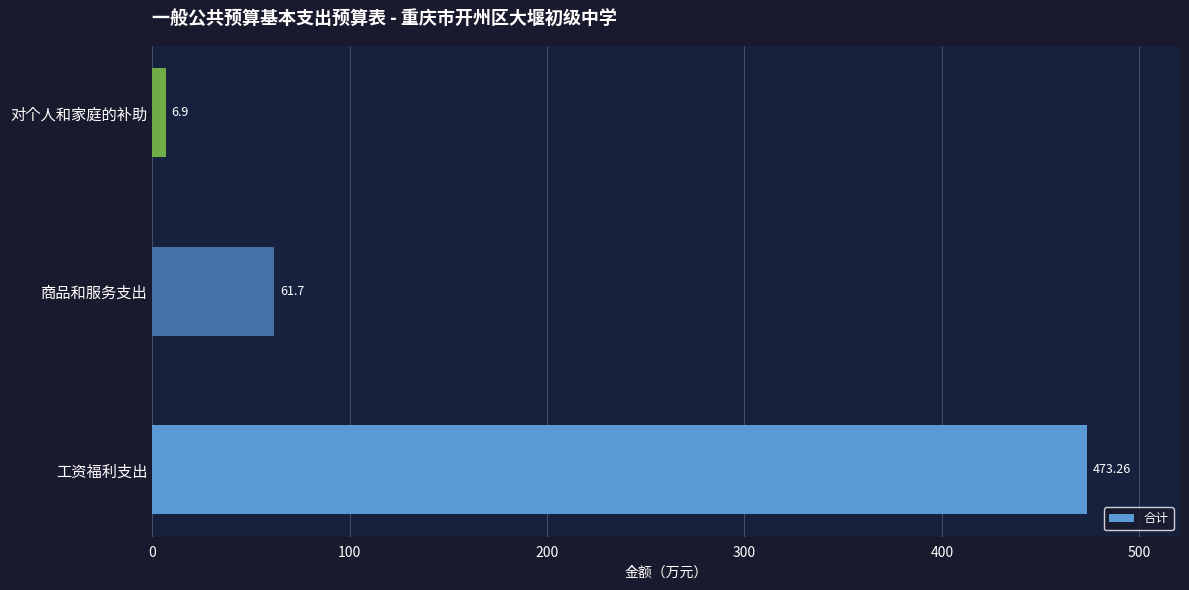

How many data points are less than 61?

1